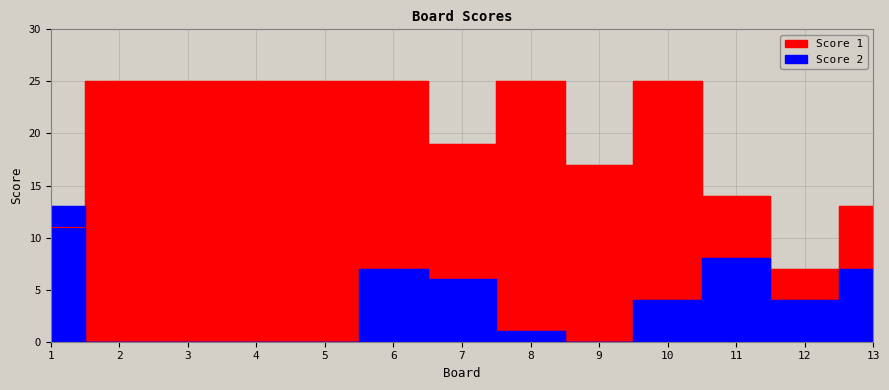

At which category does Score 1 reach its first local peak?

8